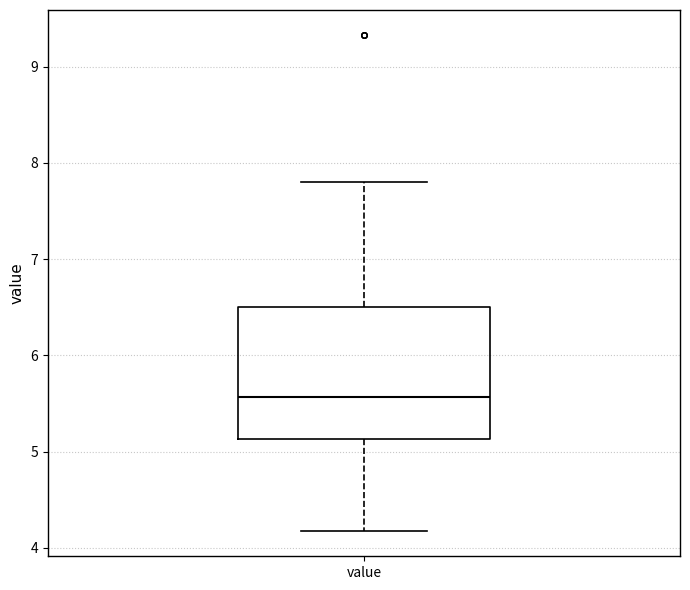

Transcribe this box plot: give where the median line is, the range the box spans, and where the two whiskers end, as read against the y-axis. The values are not printed on the chart, so give them approximately, as read against the axis.

median 5.6, box 5.1 to 6.5, whiskers 4.2 to 7.8